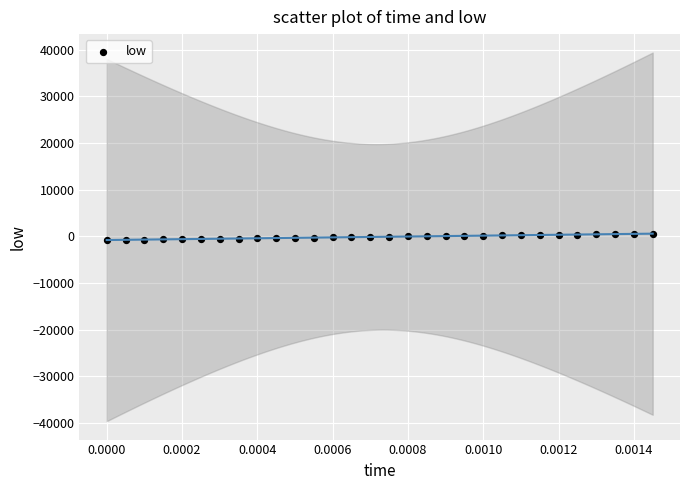

What is the range of Y values (max minus min)?

1261.6